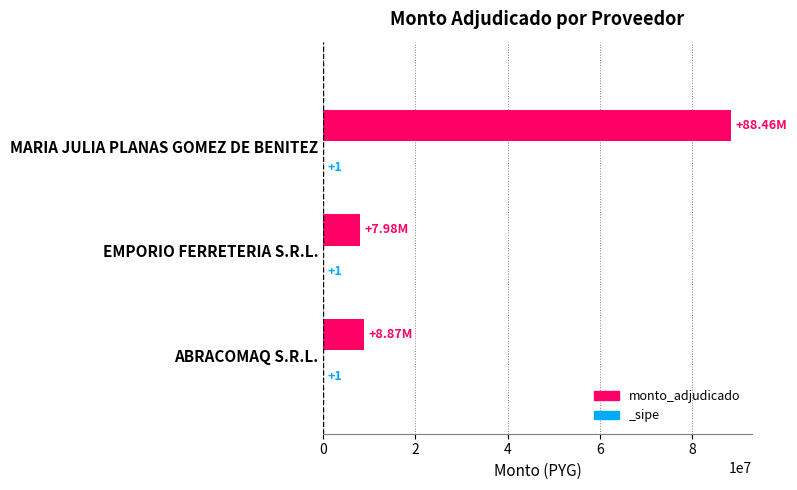

What is the sum of all values?

105312090